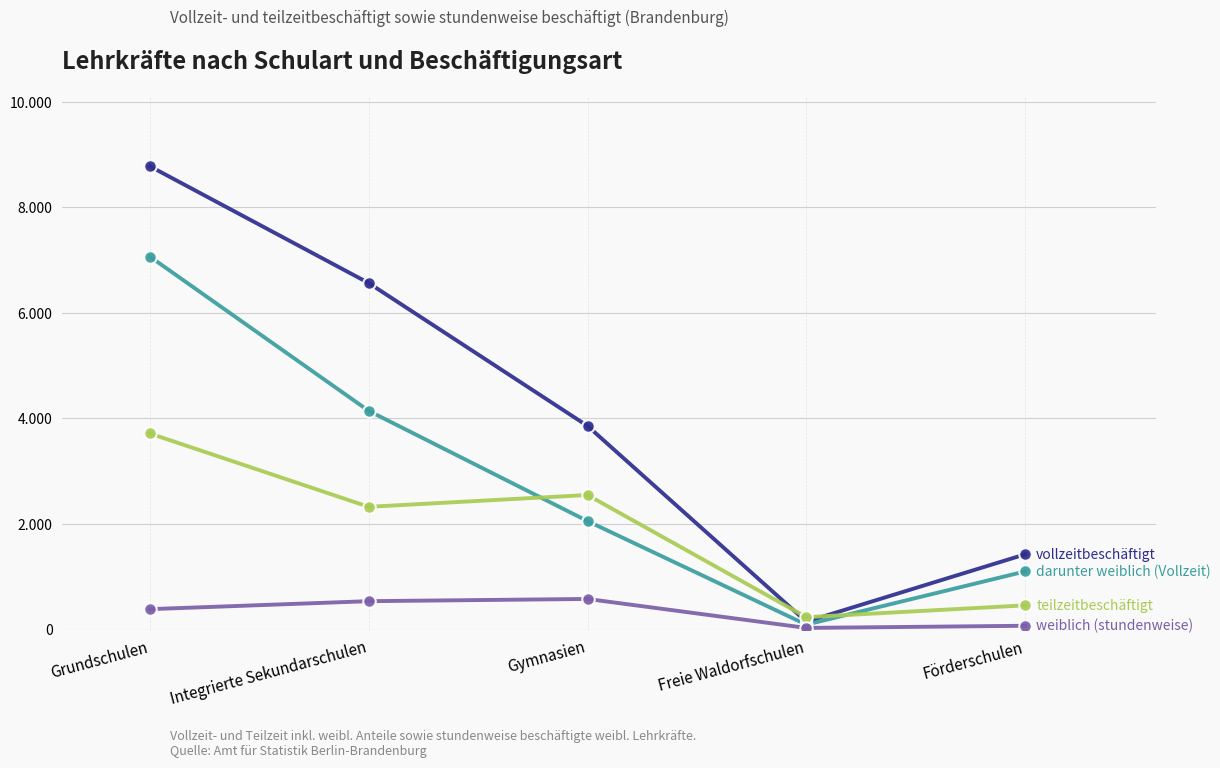

Is this an area chart (filled region under the line)?

No